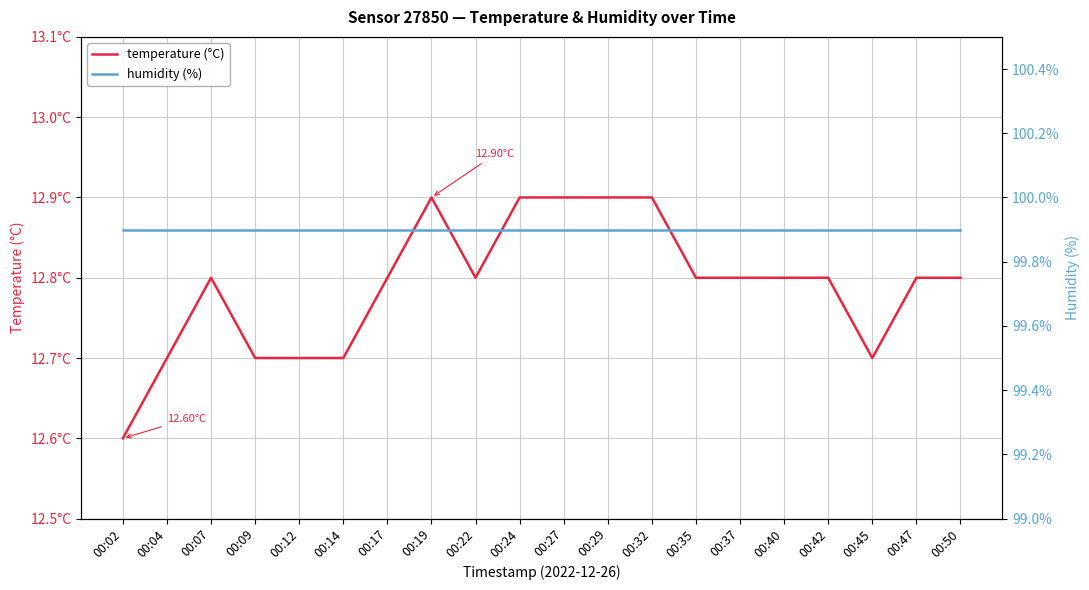

What is the spread (max minus min) of values at 00:27?

87.0